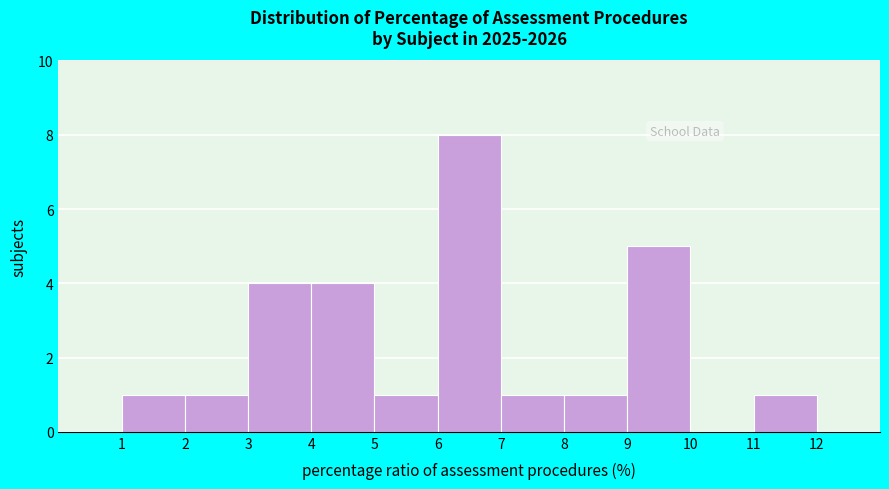

Over which range of the x-axis is the bar tallest?

6 to 7